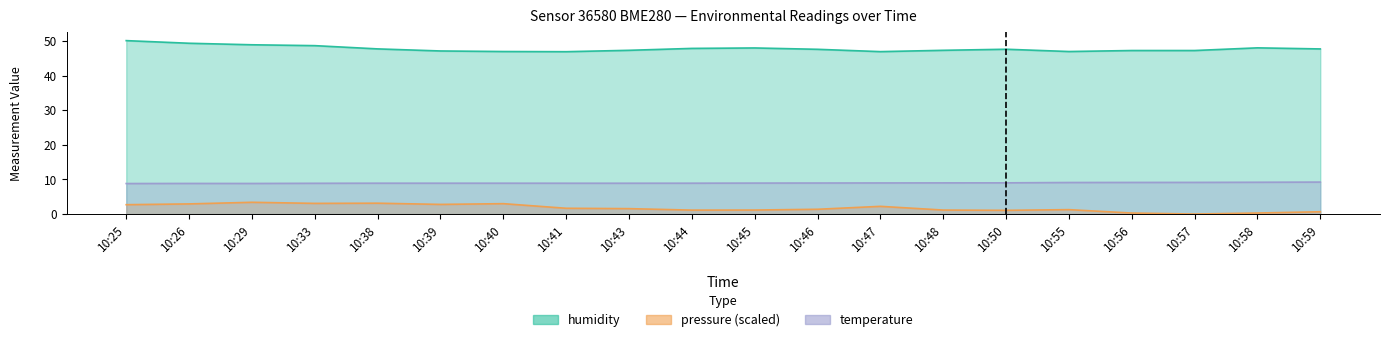

What are all the series names shown in the legend?

temperature, humidity, pressure_scaled